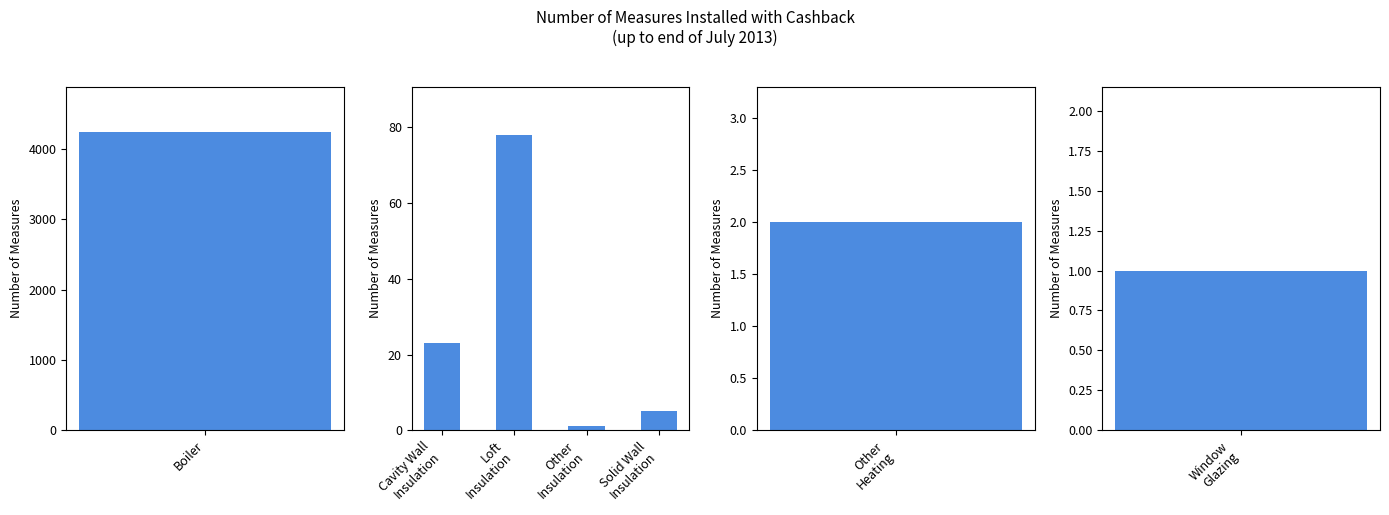

The value at Cavity Wall Insulation is 36. True or false?

False